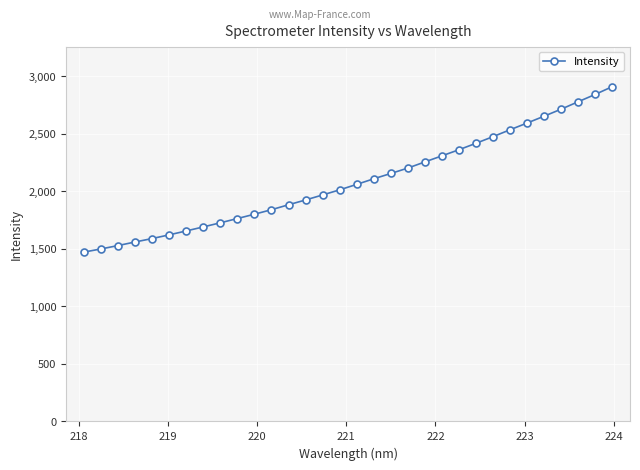

What is the average value?

2089.1